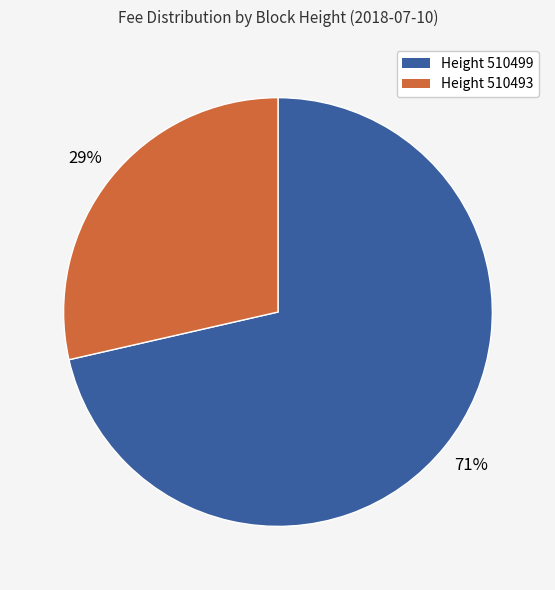

Rank the categories by value from lowest to highest.

Height 510493, Height 510499